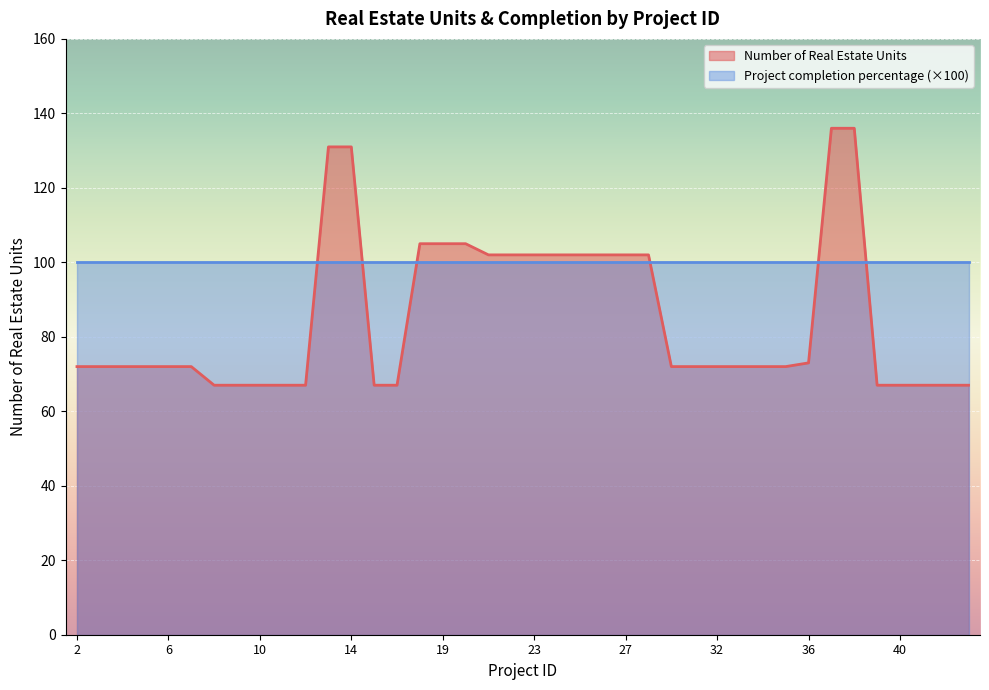

Between 33 and 37, which is larger?

37